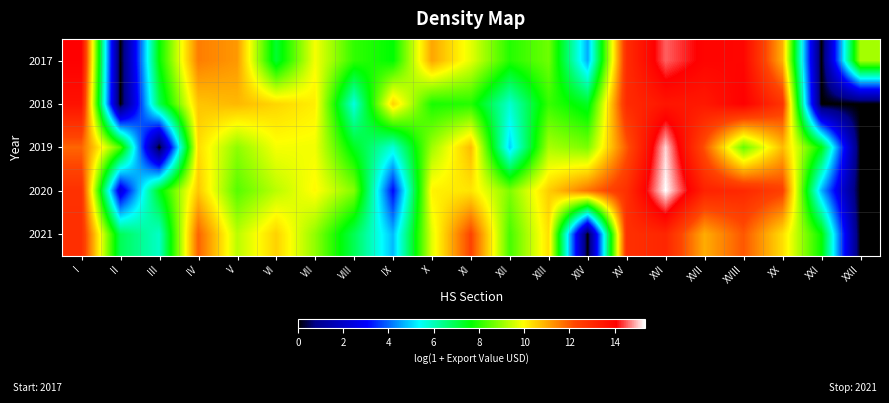

At which category is the sum across all series the highest?

XVI